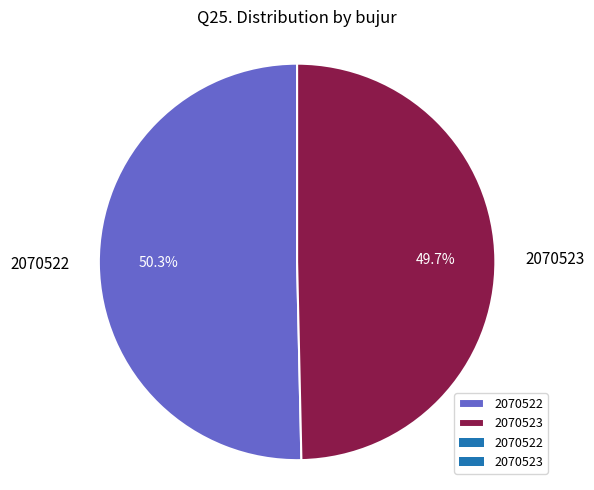

Which has a higher value, 2070523 or 2070522?

2070522